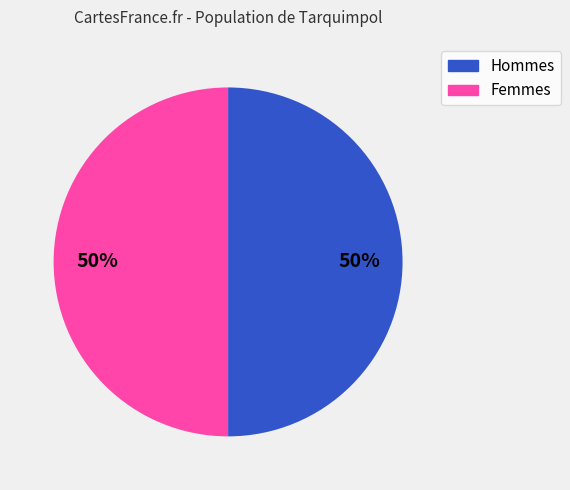

To the nearest percent, what is the average slice percentage?

50%